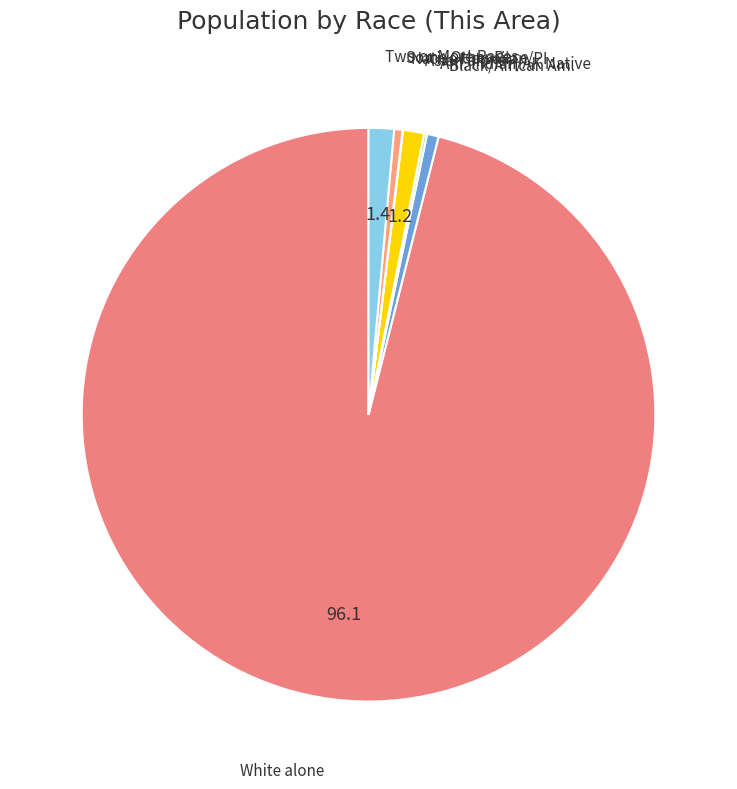

How many slices are in this pie chart?

7